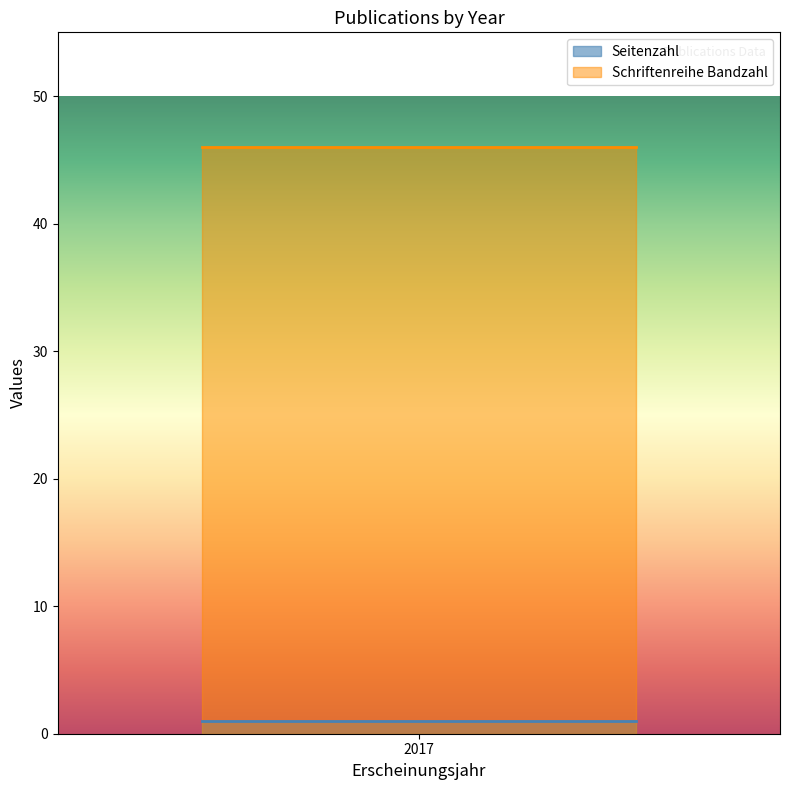

At how many categories does at least one series exceed 20?

4